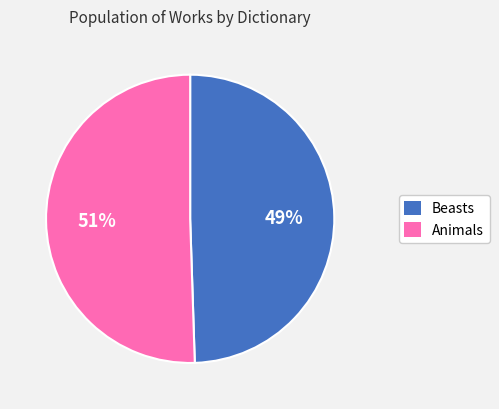

To the nearest percent, what is the combined percentage of Beasts and Animals?

100%